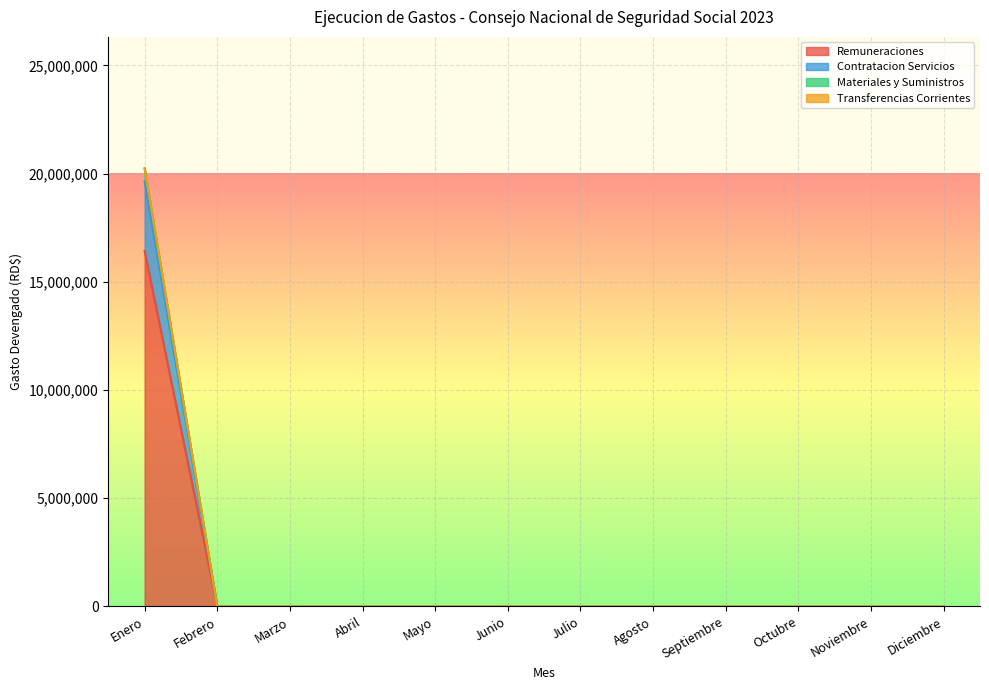

Is it true that Materiales y Suministros equals 0.0 at Febrero?

True